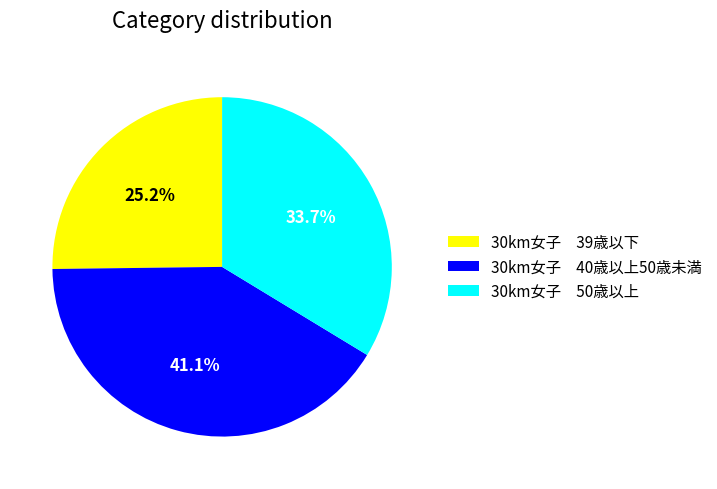

How many segments does this pie chart have?

3